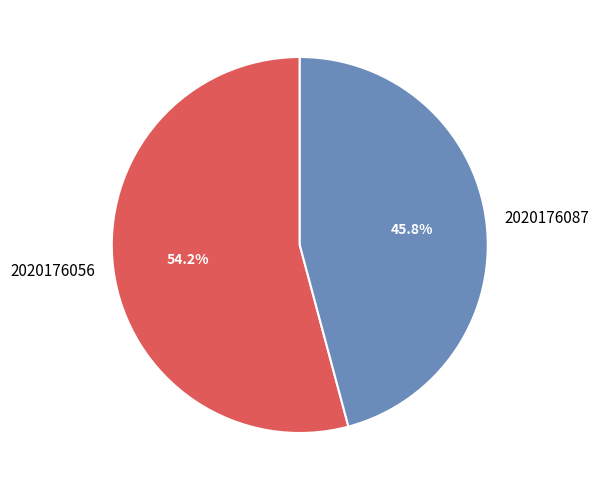

What is the ratio of the value at 2020176056 to the value at 2020176087?

1.2